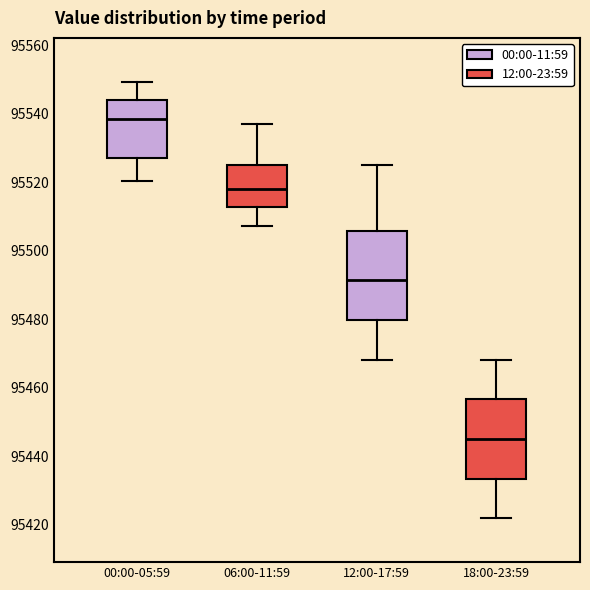

Reading left to right, read every box against the y-axis: the position of its median line, the range the box covers, and the ends of its whiskers. The values are not printed on the chart, so give them approximately, as read against the axis.

00:00-05:59: median 95538, box 95528 to 95544, whiskers 95520 to 95550
06:00-11:59: median 95518, box 95512 to 95526, whiskers 95508 to 95538
12:00-17:59: median 95492, box 95480 to 95506, whiskers 95468 to 95526
18:00-23:59: median 95446, box 95434 to 95456, whiskers 95422 to 95468